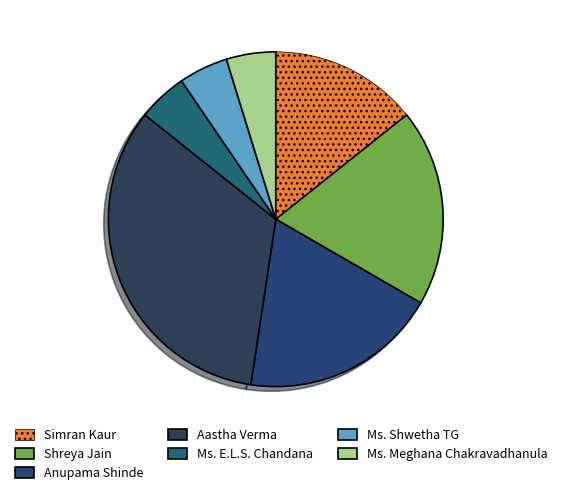

What percentage is NOT represented by Aastha Verma?

66.7%